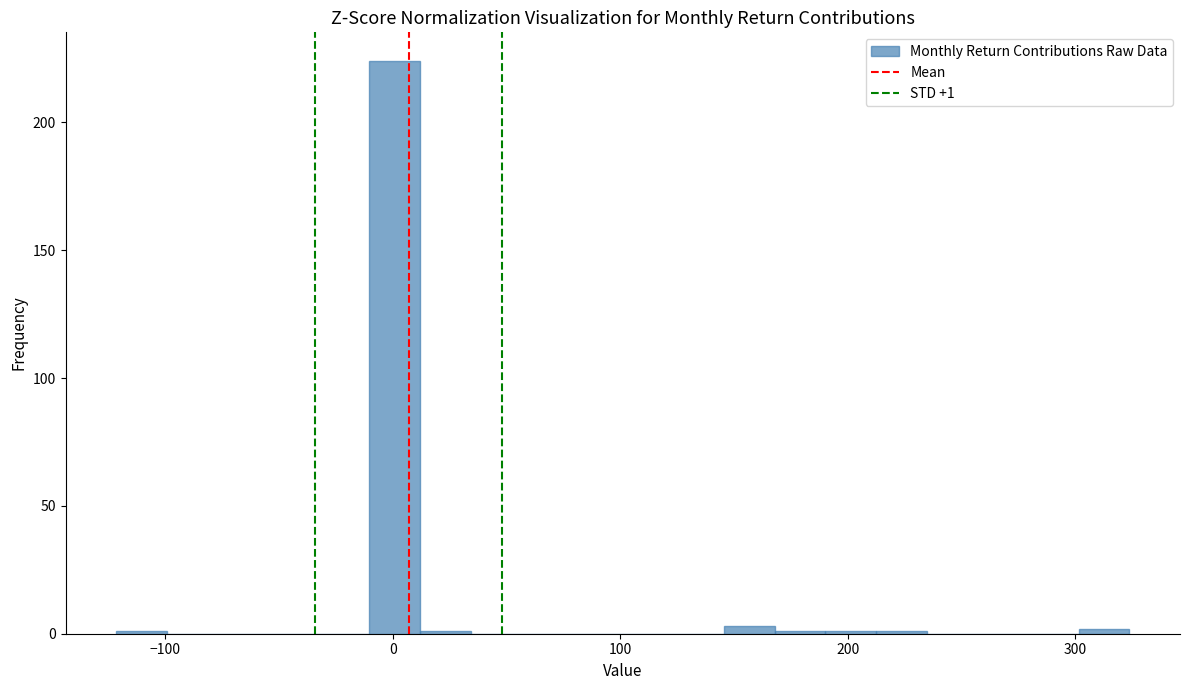

Read against the x-axis, roughly where is the centre of the tallest bar?

0